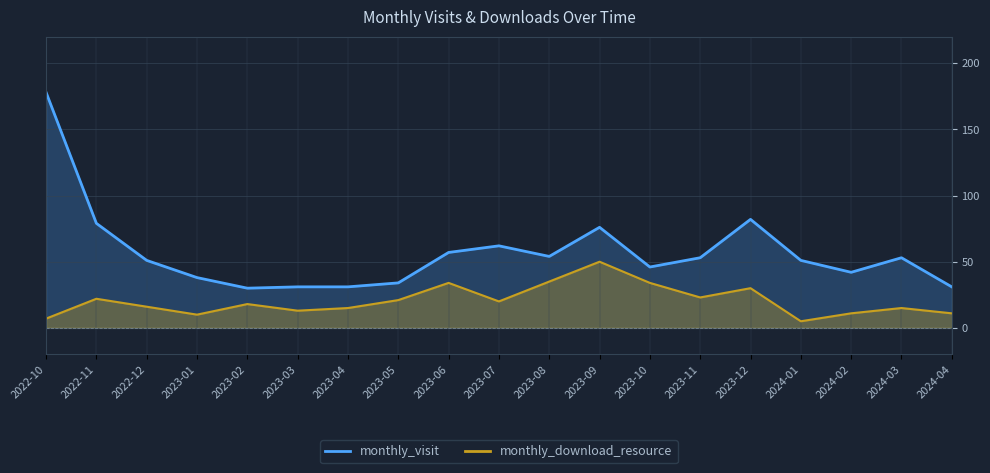

What is the difference between the maximum and minimum values in the monthly_visit series?

148